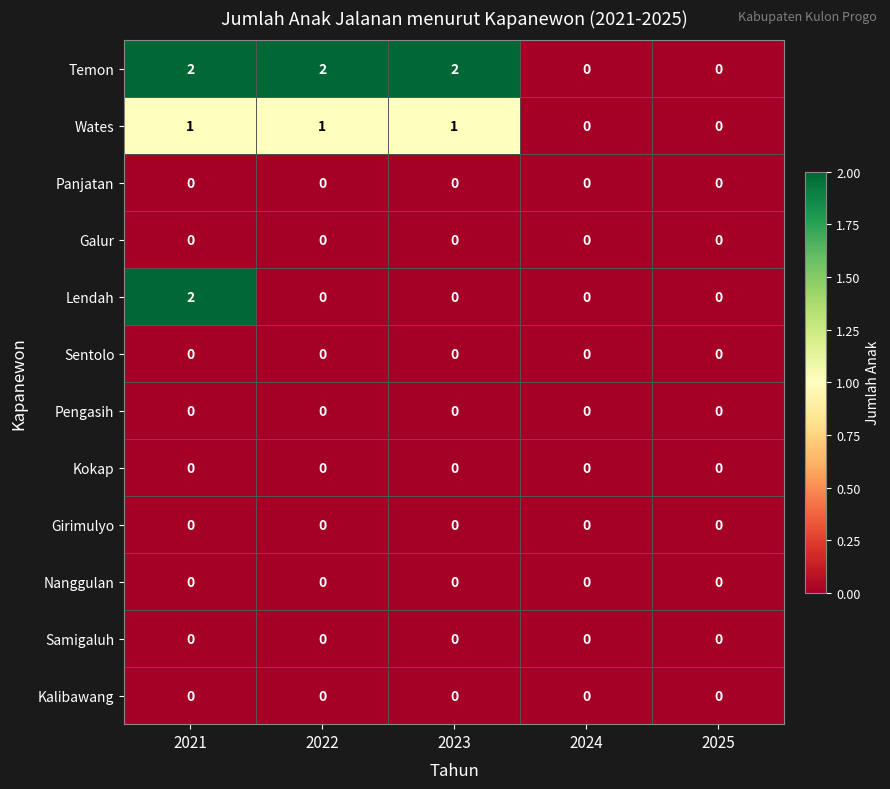

At how many categories does at least one series exceed 1?

3